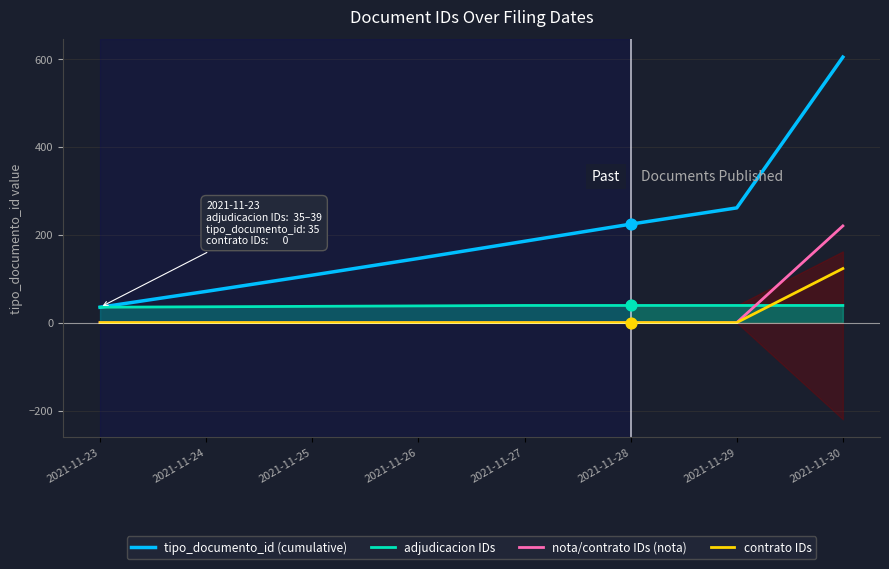

At how many categories does at least one series exceed 575?

1